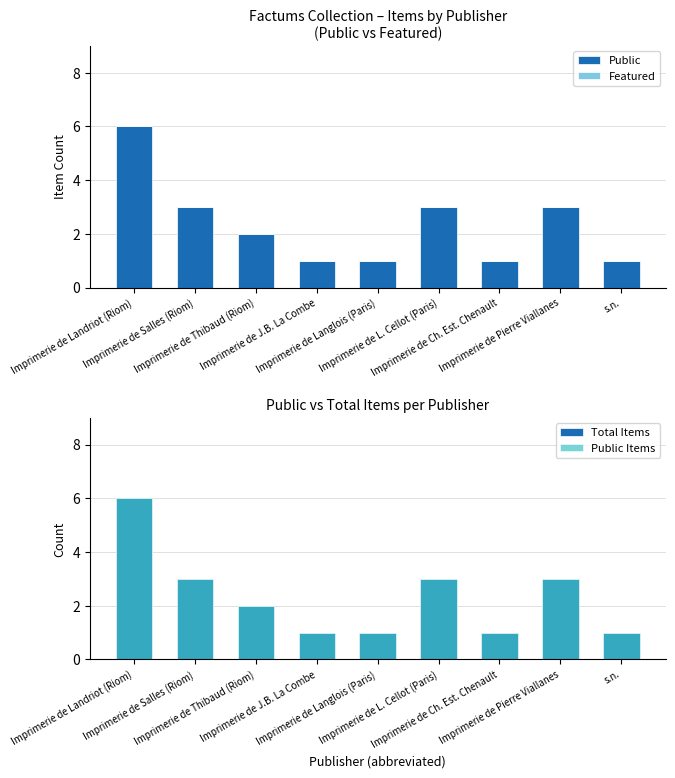

Which series has the largest total across all categories?

Public